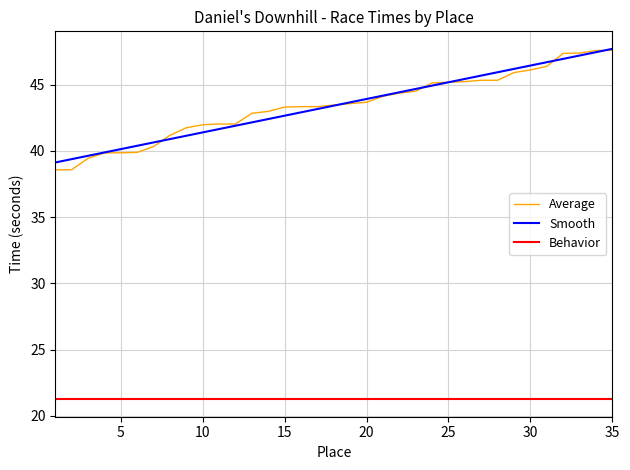

Which series has the largest range (max minus min)?

Average